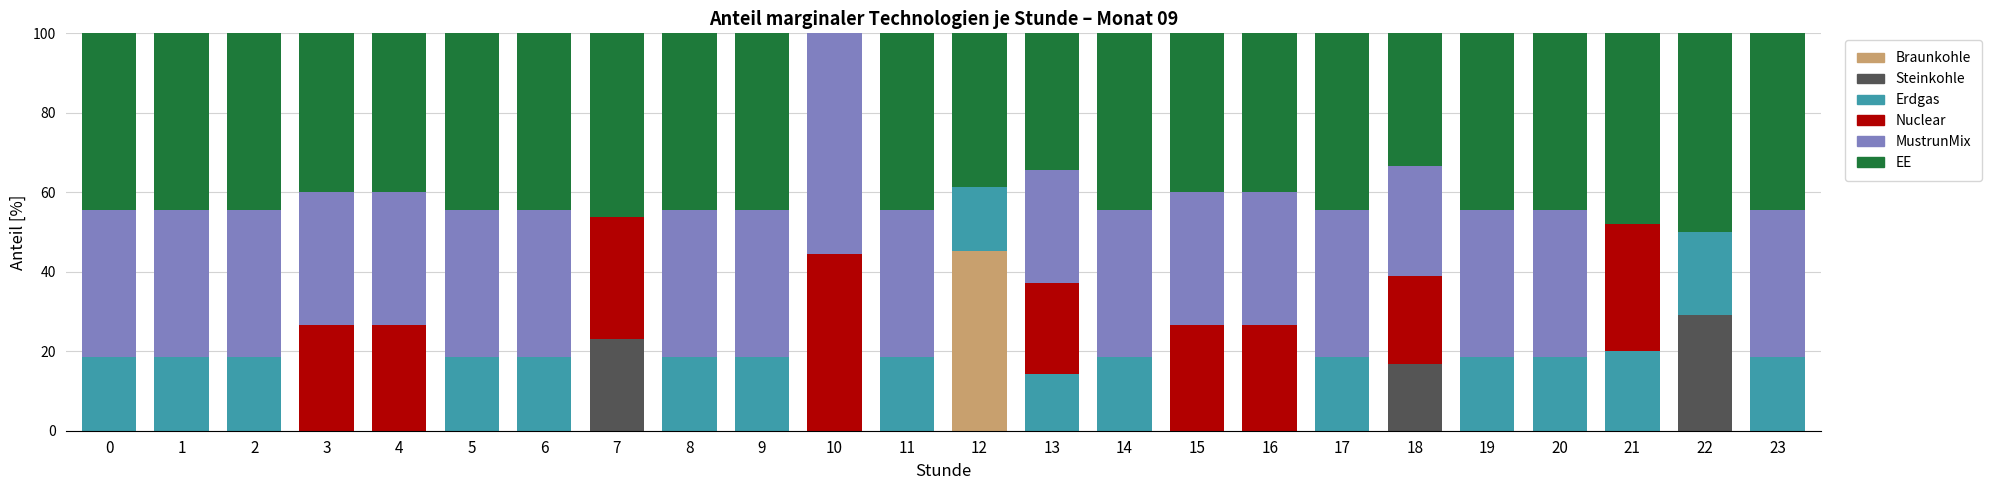

What is the total value across all series at 3?

100.0